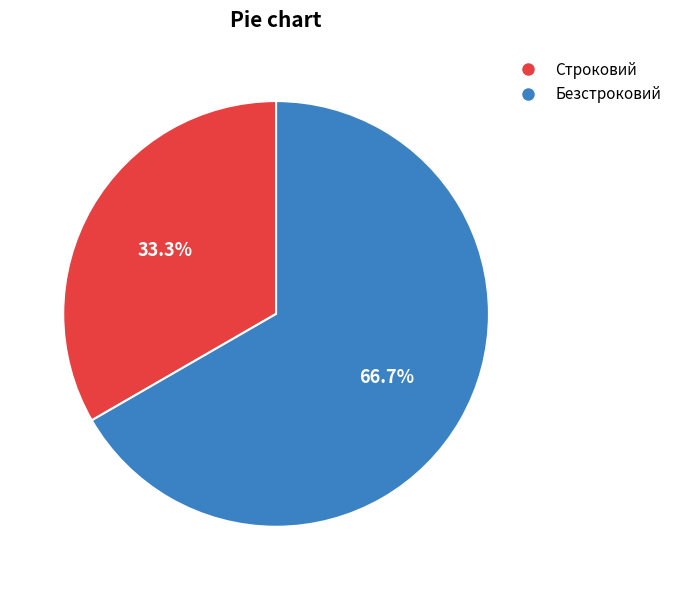

Combined, what portion of the pie is Строковий and Безстроковий?

100.0%